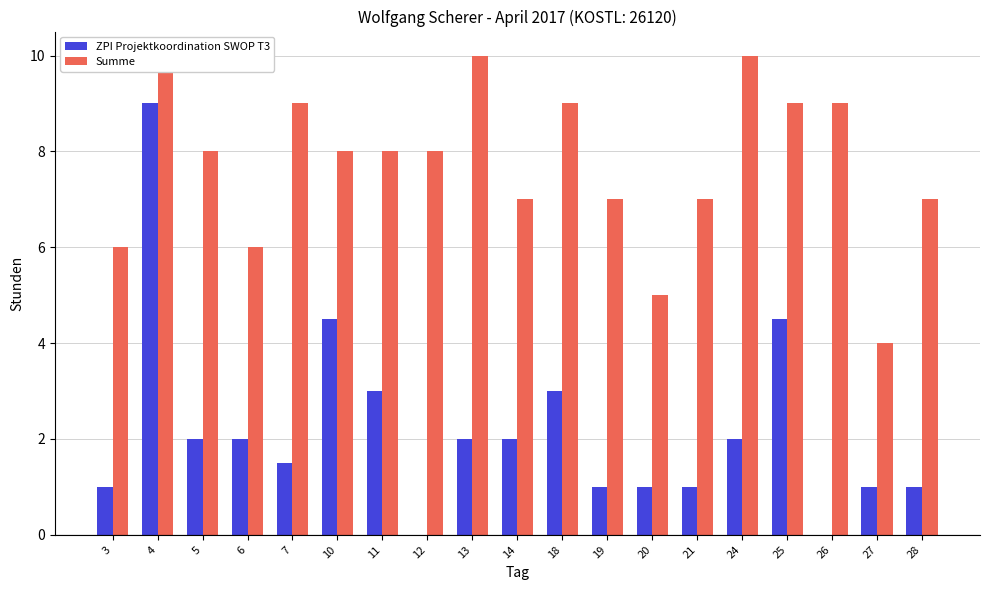

Reading right to left, list all the values displayed in this chart.

ZPI Projektkoordination SWOP T3: 1.0	1.0	0.0	4.5	2.0	1.0	1.0	1.0	3.0	2.0	2.0	0.0	3.0	4.5	1.5	2.0	2.0	9.0	1.0
Summe: 7.0	4.0	9.0	9.0	10.0	7.0	5.0	7.0	9.0	7.0	10.0	8.0	8.0	8.0	9.0	6.0	8.0	10.0	6.0